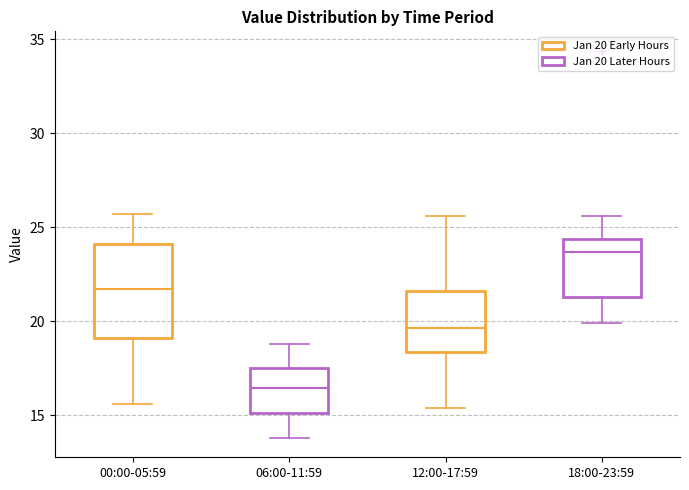

Which box's median line is the highest?

18:00-23:59